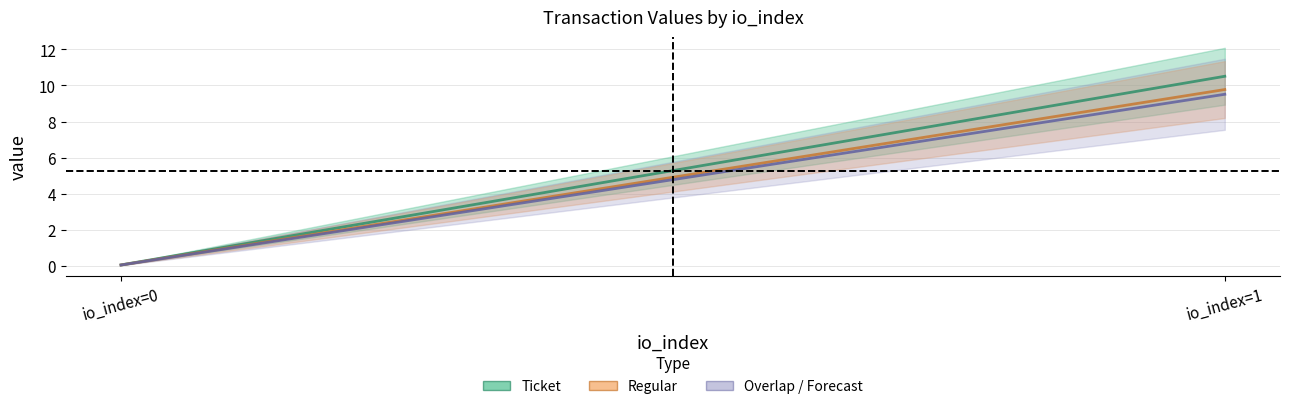

What is the difference between the Ticket values at 1 and 0?

10.5